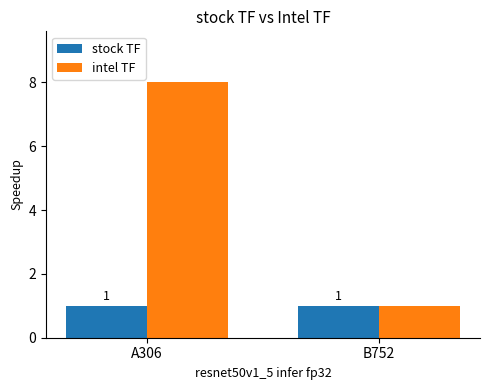

What is the label of the 2nd bar from the left?

B752